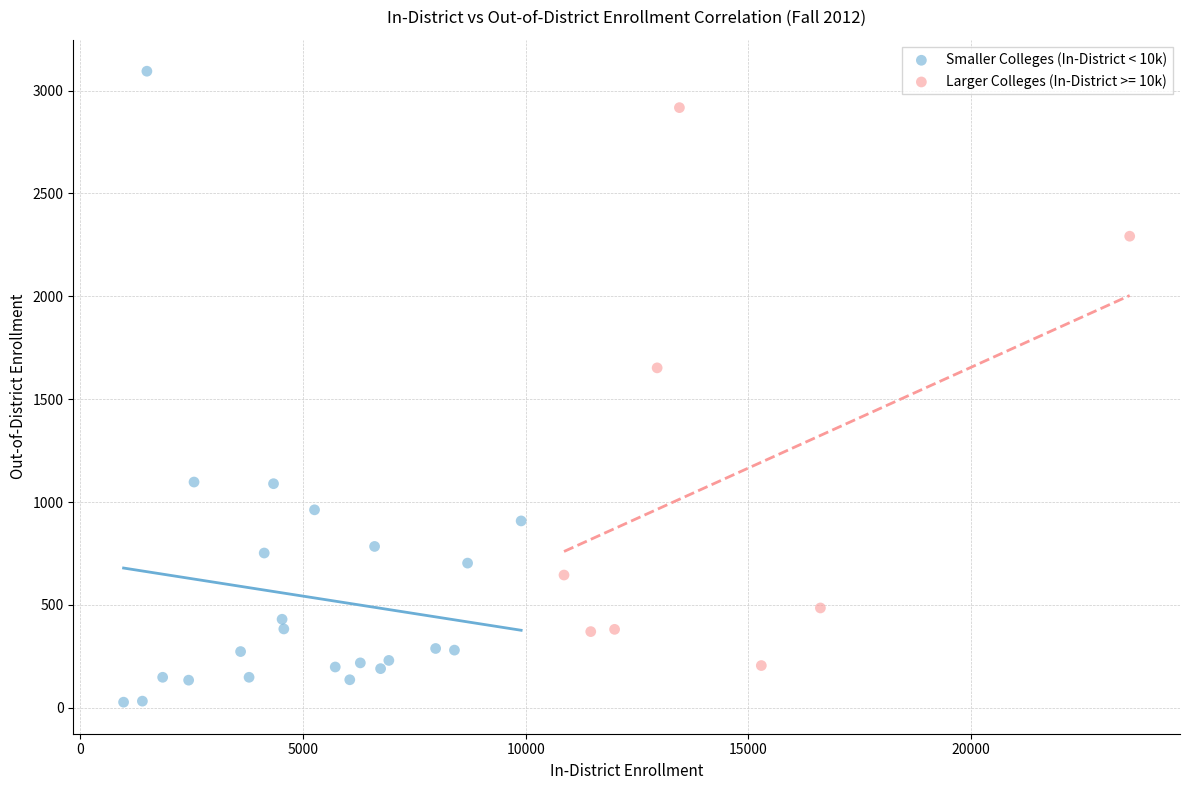

Which series contains the highest Y value?

Smaller Colleges (In-District < 10k)